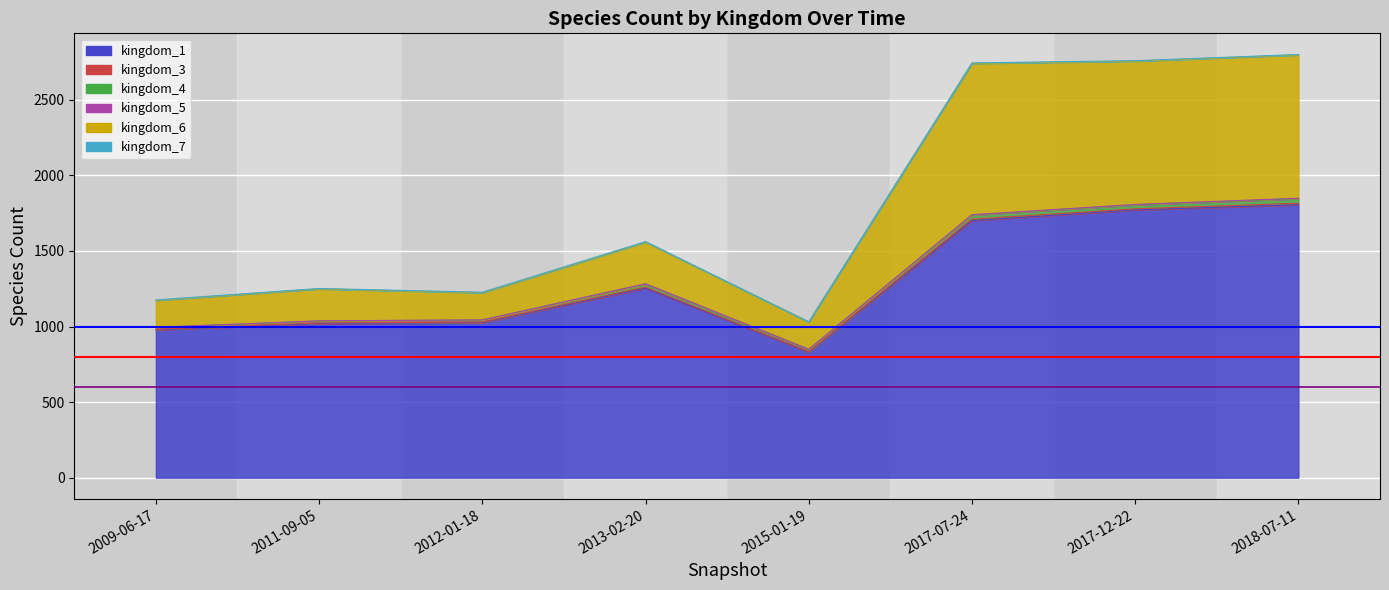

Where is the first local minimum for kingdom_4?

2015-01-19